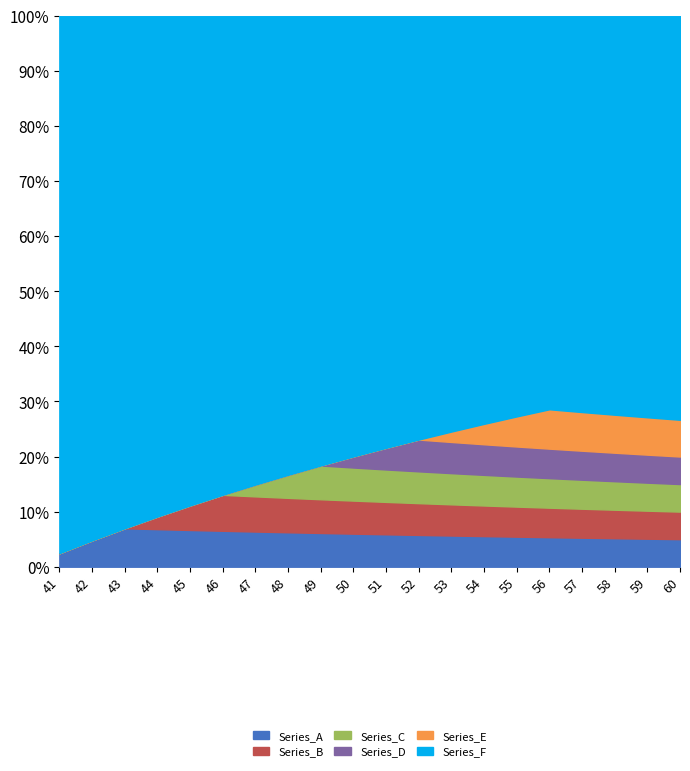

What is the total value across all series at 51?

100.0